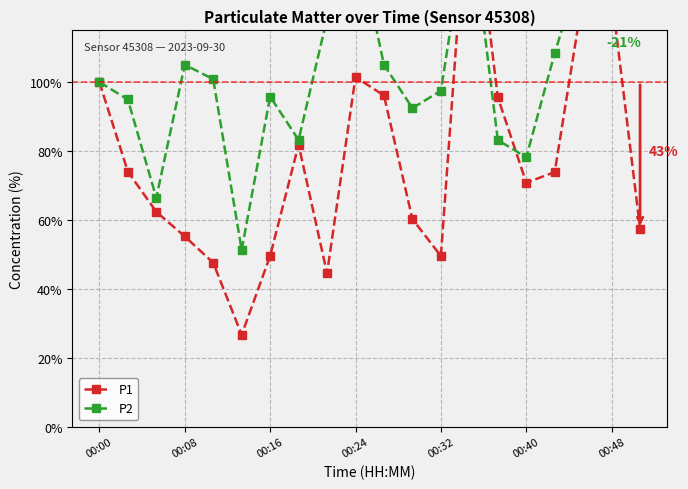

How many data points does each series have?

20